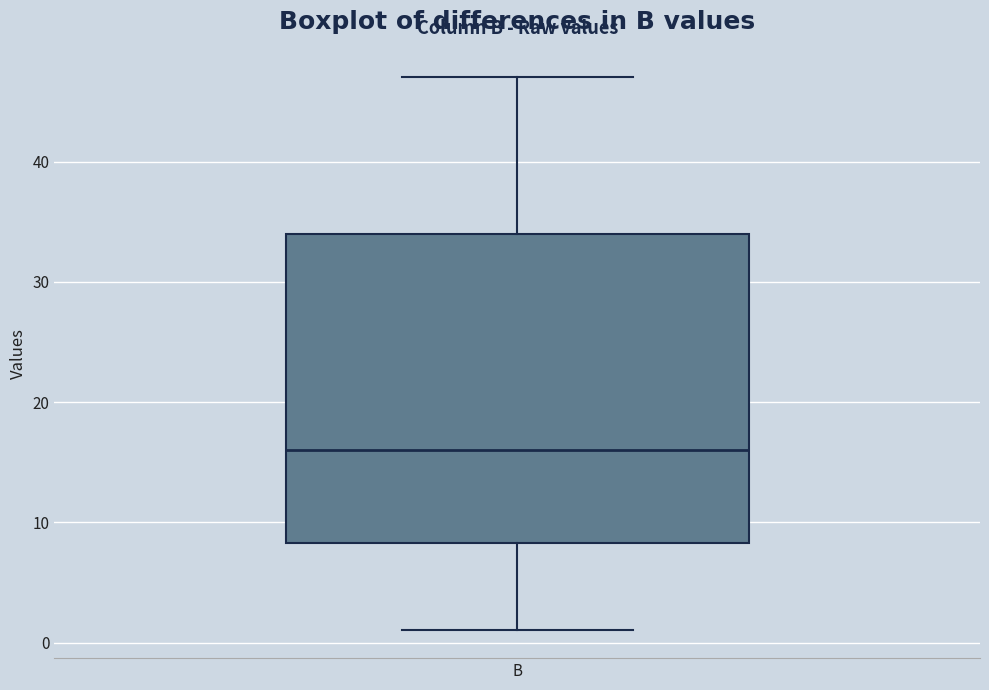

Where does the lower whisker of the box for B end on the y-axis? The values are not printed on the chart, so give them approximately, as read against the axis.

1